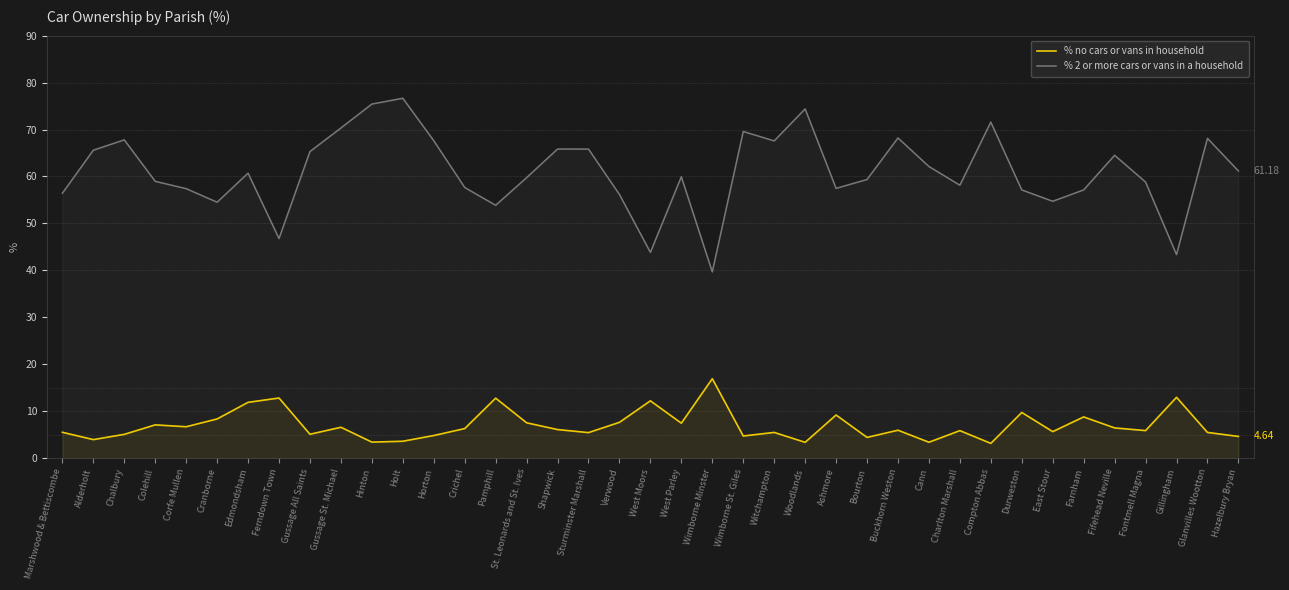

Which category has the lowest value in the % no cars or vans in household series?

Compton Abbas